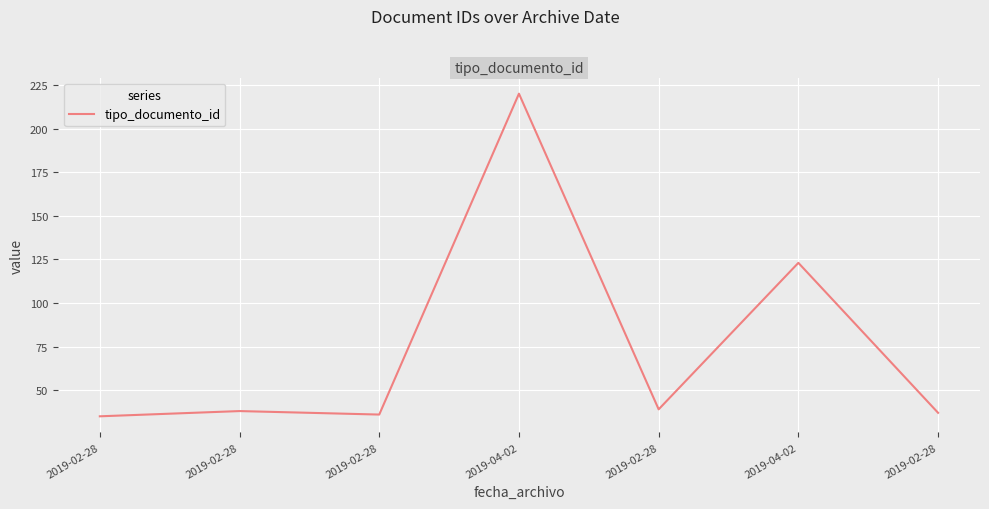

What is the difference between the maximum and minimum values?

185